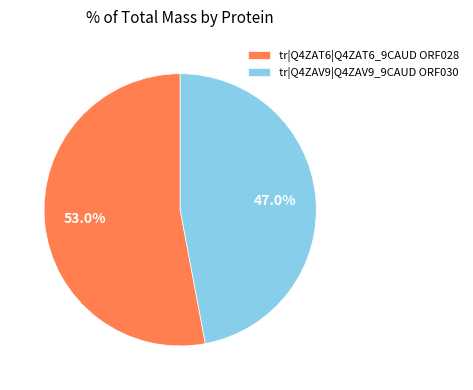

Rank the categories by value from highest to lowest.

tr|Q4ZAT6|Q4ZAT6_9CAUD ORF028, tr|Q4ZAV9|Q4ZAV9_9CAUD ORF030